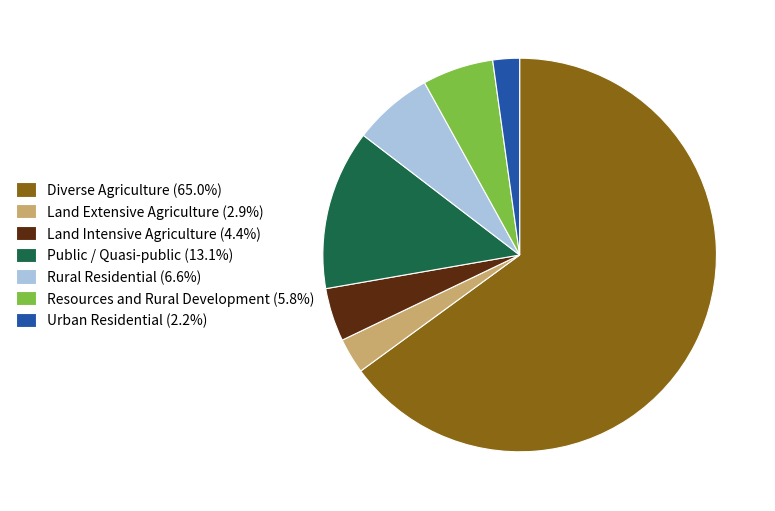

What is the ratio of the value at Public / Quasi-public (13.1%) to the value at Land Intensive Agriculture (4.4%)?

3.0